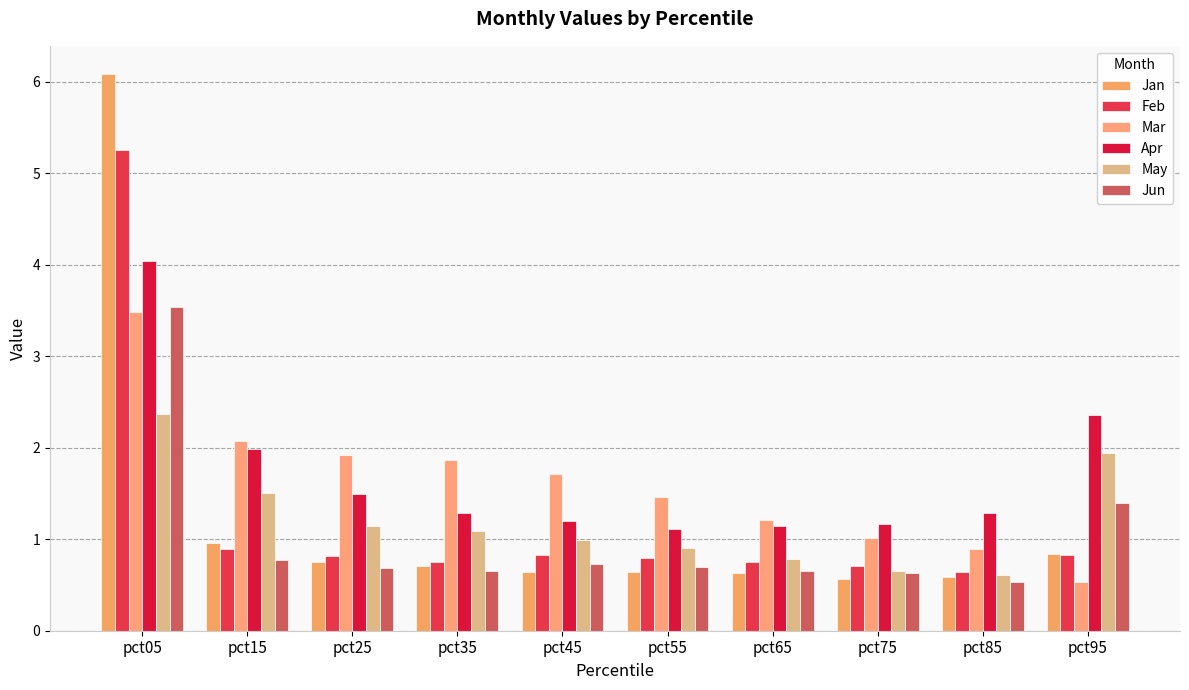

The value of Apr at pct15 is 2.0. True or false?

True